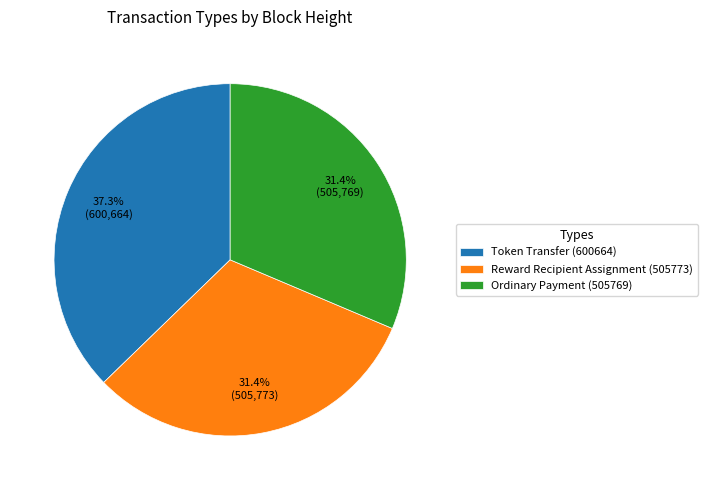

True or false: Ordinary Payment (505769) accounts for 19% of the total.

False